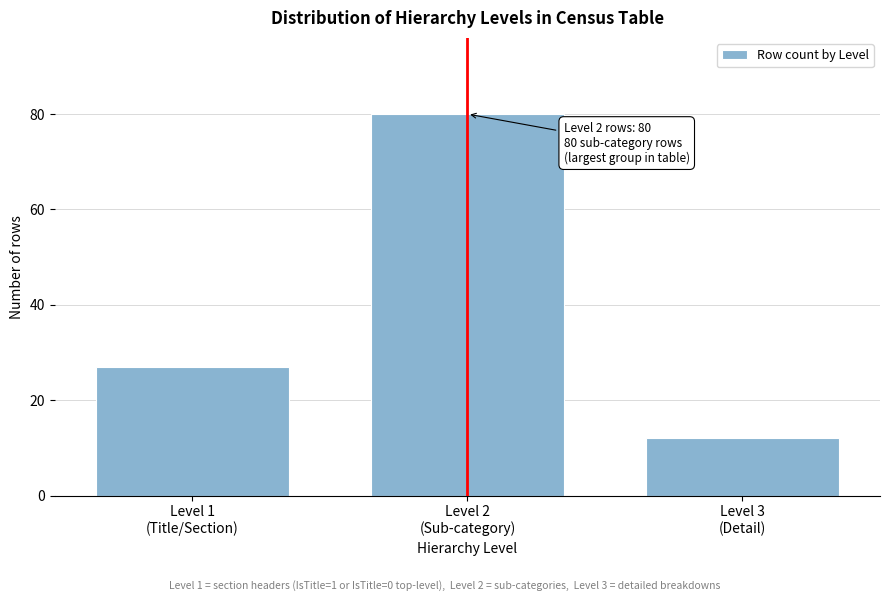

Reading left to right, what are all the values shown in this chart?

27	80	12